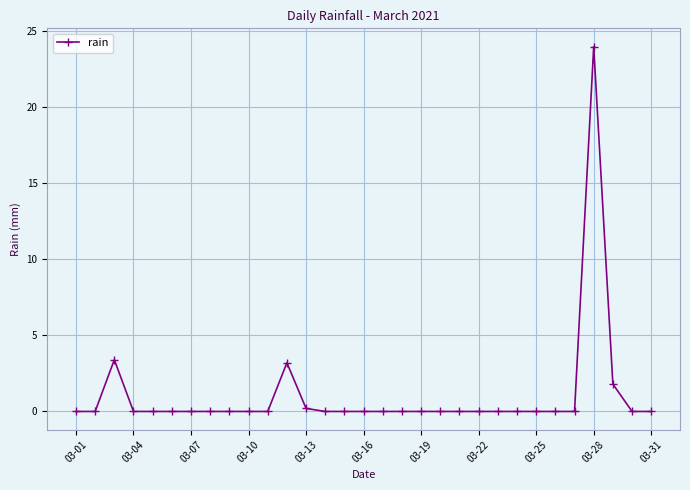

What is the greatest value displayed?

24.0